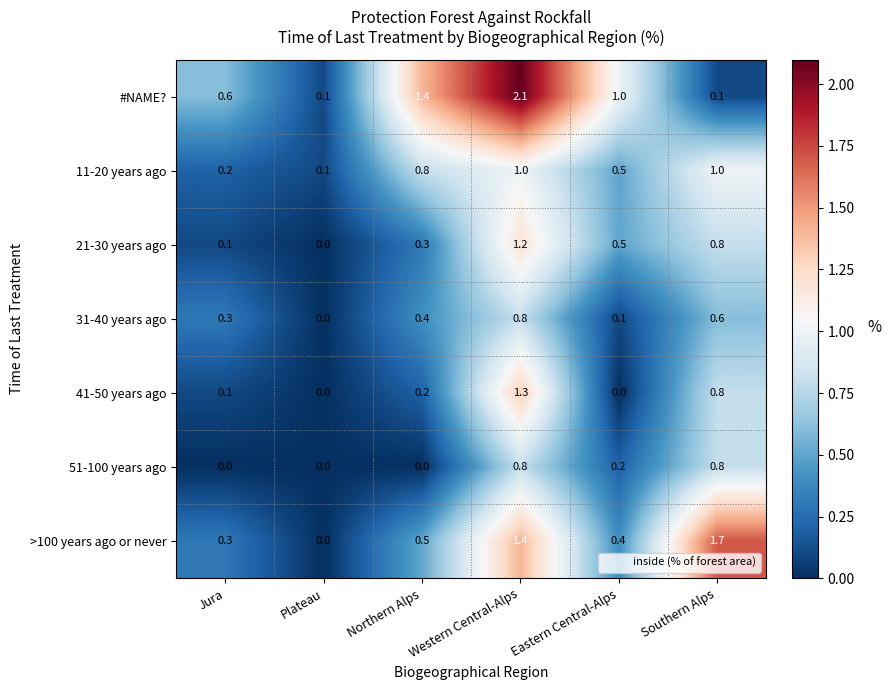

At which category is the sum across all series the highest?

Western Central-Alps